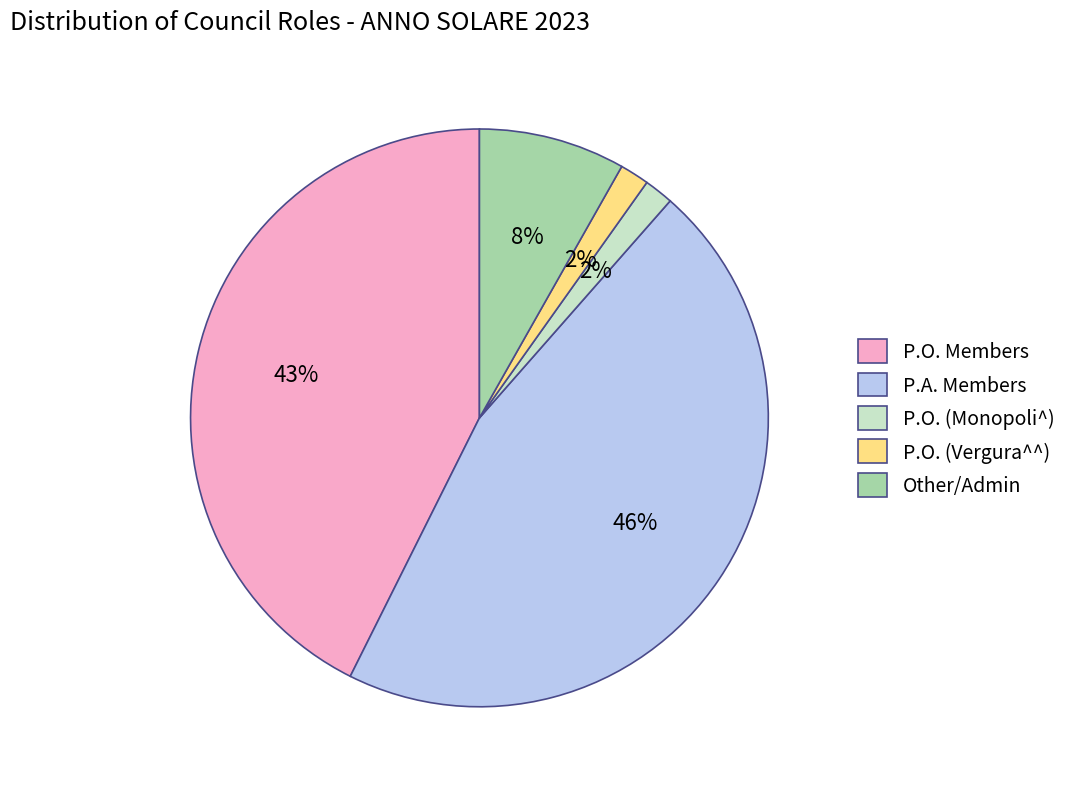

Do P.A. Members and P.O. (Vergura^^) together represent more than half of the pie?

No